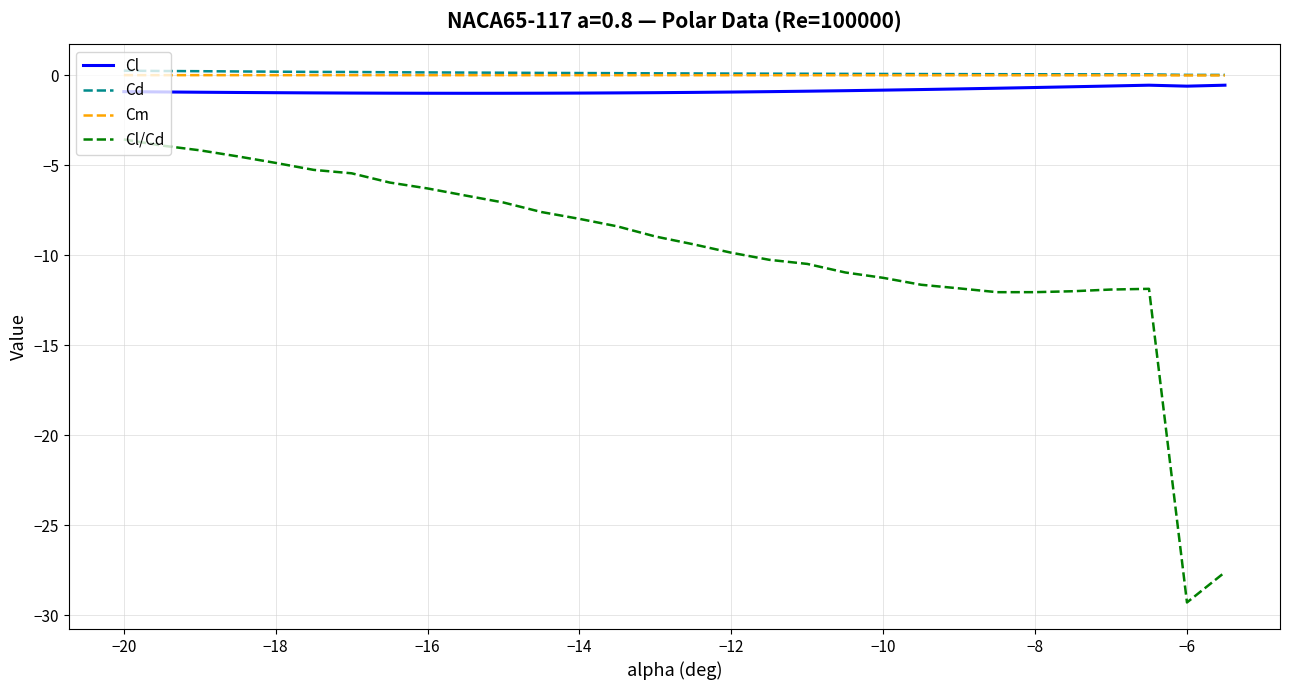

True or false: Cd and Cl cross at least once.

False